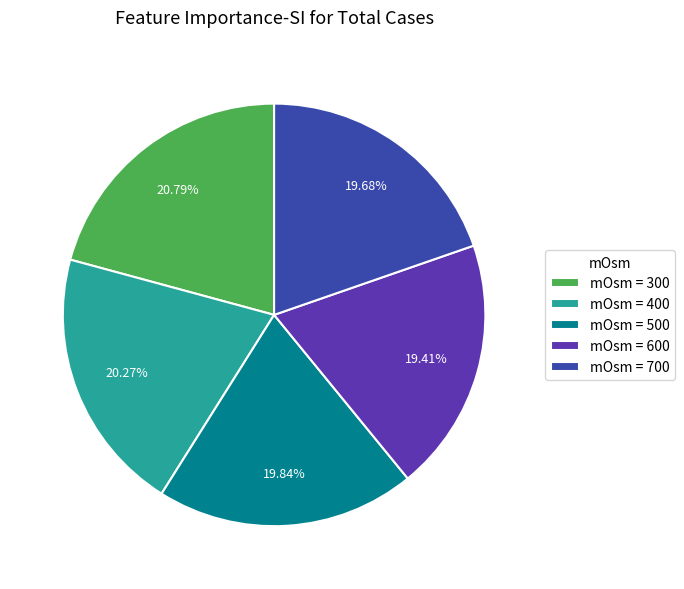

Combined, do mOsm = 300 and mOsm = 500 account for over 50%?

No